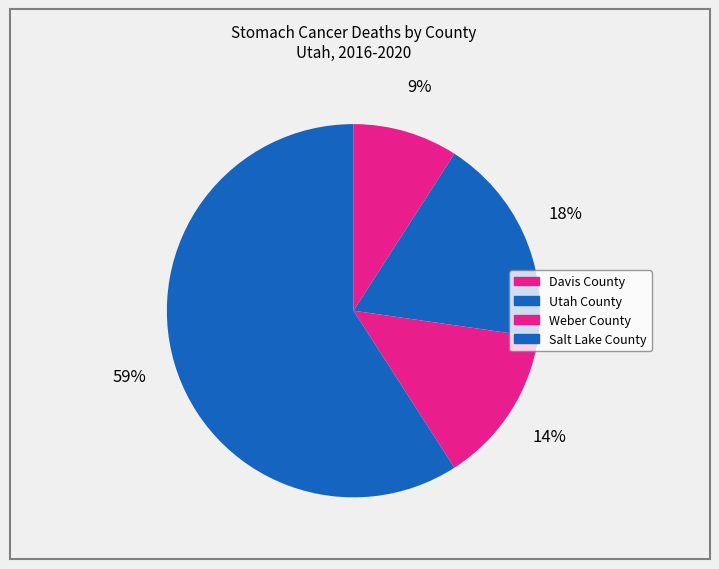

To the nearest percent, what percentage of the pie is Weber County?

14%